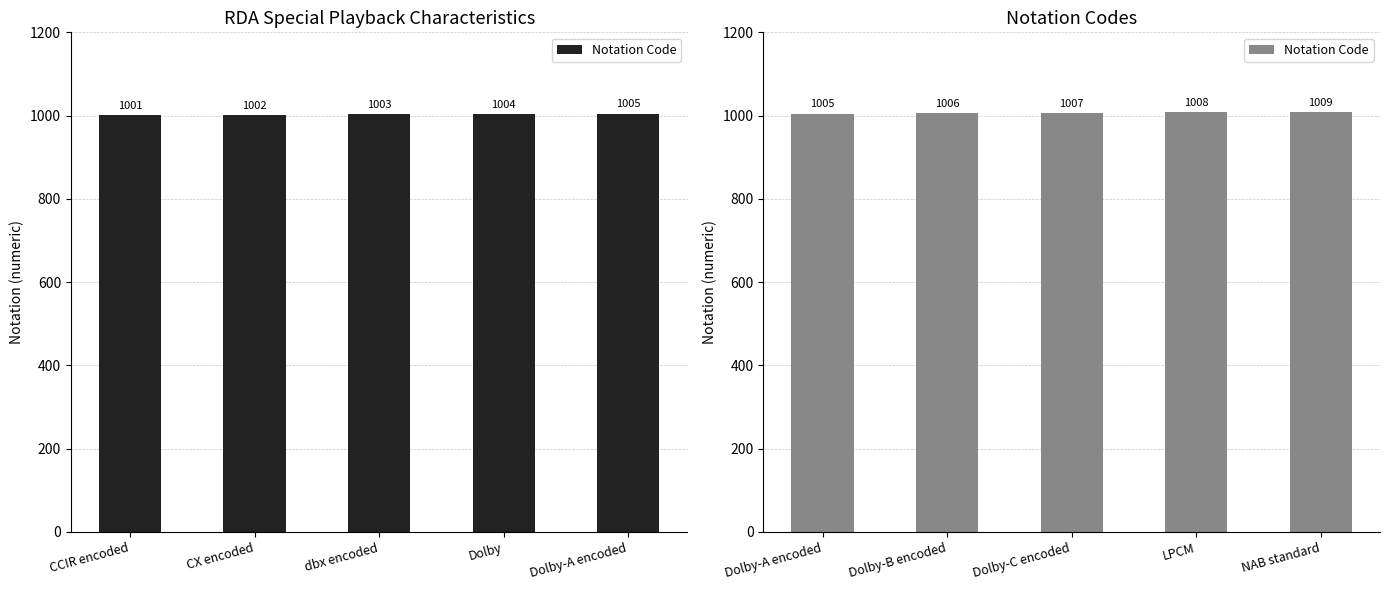

What position from the left is Dolby-A encoded?

1